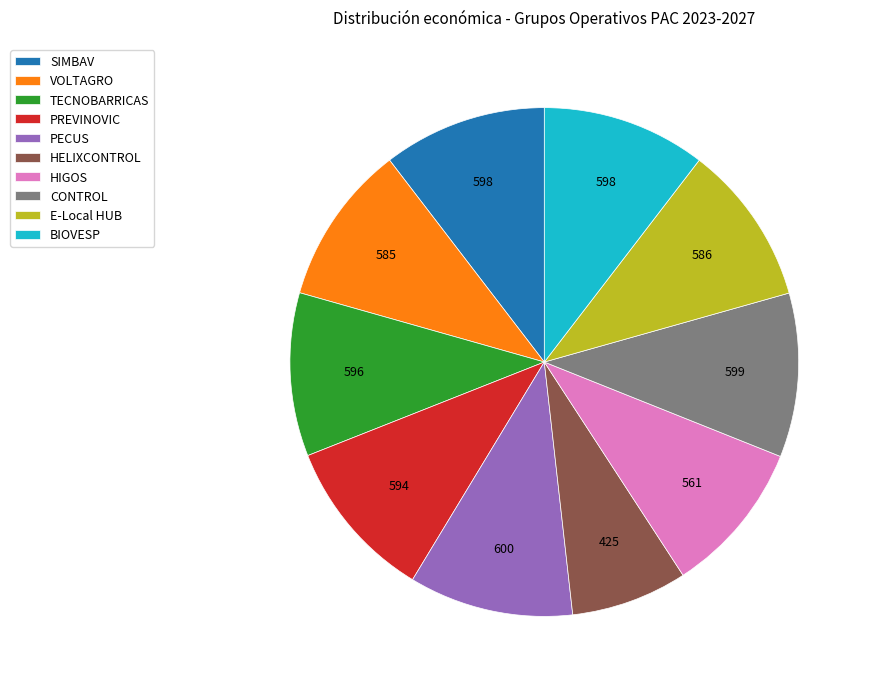

Which category has the smallest portion of the pie?

HELIXCONTROL